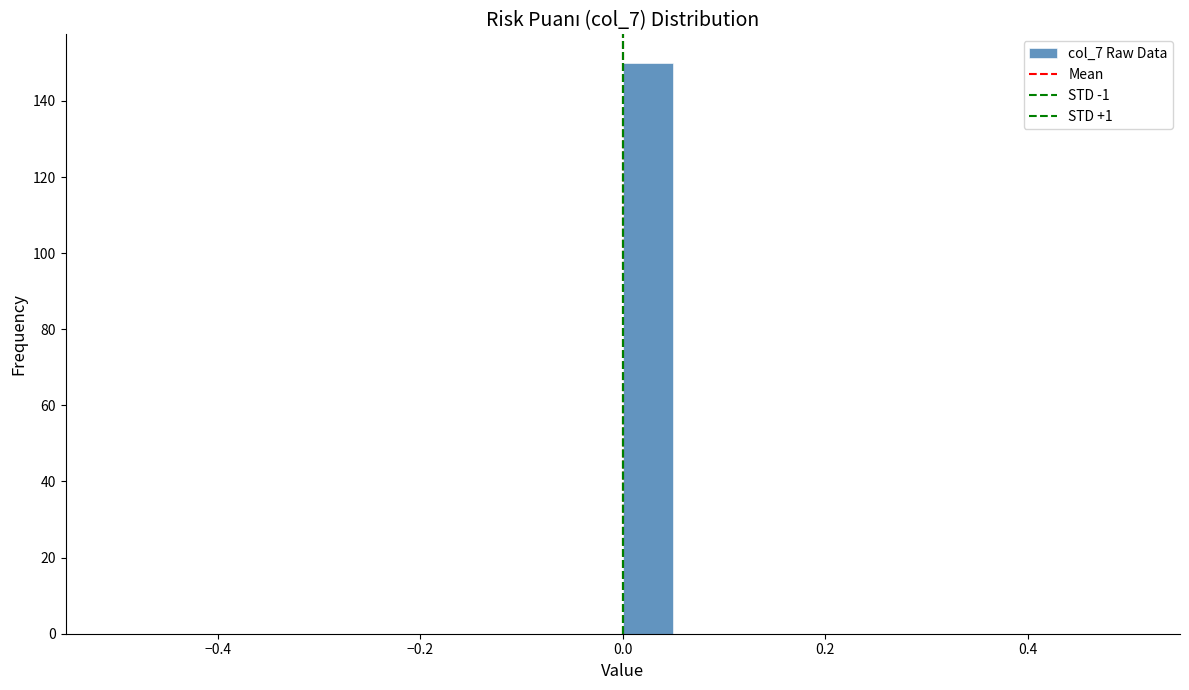

Read against the x-axis, roughly where is the centre of the tallest bar?

0.02